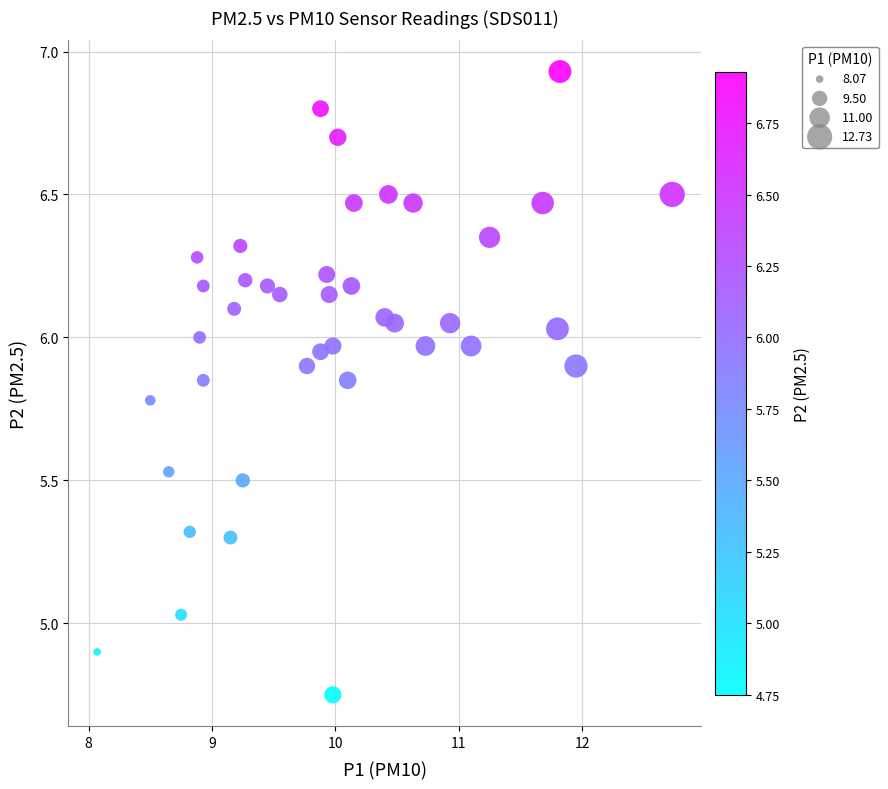

What is the range of X values (max minus min)?

4.7